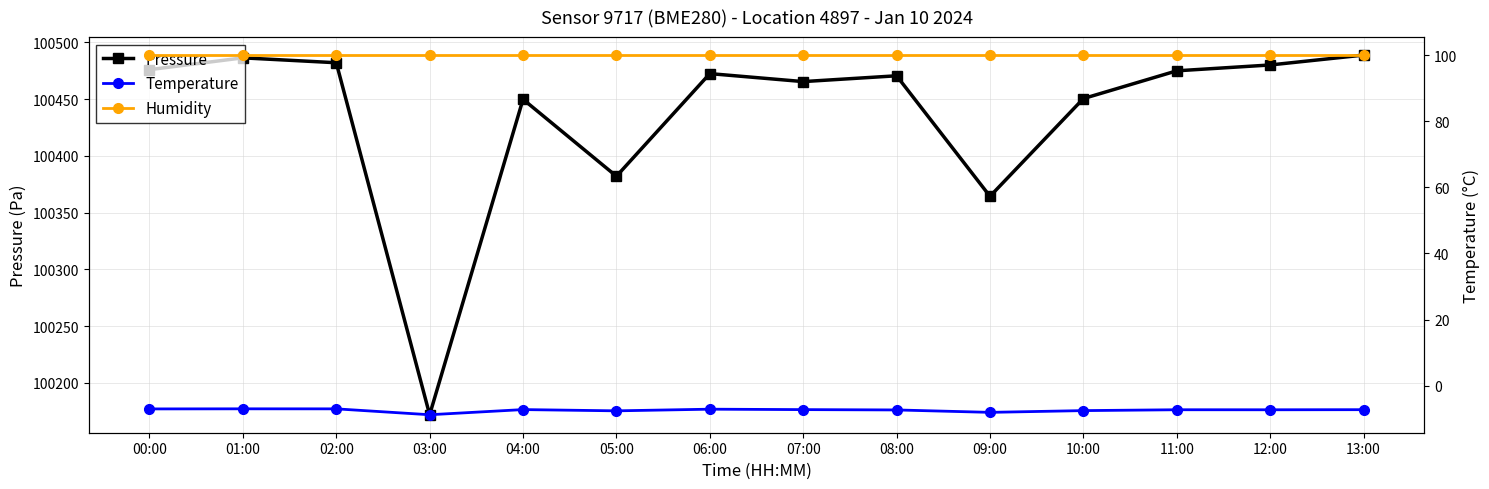

Reading left to right, extract all data points from this chart.

Pressure: 00:00=100475.9	01:00=100486.3	02:00=100482.0	03:00=100171.8	04:00=100449.8	05:00=100382.0	06:00=100472.4	07:00=100465.4	08:00=100470.5	09:00=100364.3	10:00=100450.4	11:00=100474.9	12:00=100480.1	13:00=100488.8
Temperature: 00:00=-7.0	01:00=-7.0	02:00=-7.0	03:00=-8.8	04:00=-7.2	05:00=-7.6	06:00=-7.1	07:00=-7.2	08:00=-7.3	09:00=-8.1	10:00=-7.5	11:00=-7.3	12:00=-7.3	13:00=-7.3
Humidity: 00:00=100.0	01:00=100.0	02:00=100.0	03:00=100.0	04:00=100.0	05:00=100.0	06:00=100.0	07:00=100.0	08:00=100.0	09:00=100.0	10:00=100.0	11:00=100.0	12:00=100.0	13:00=100.0